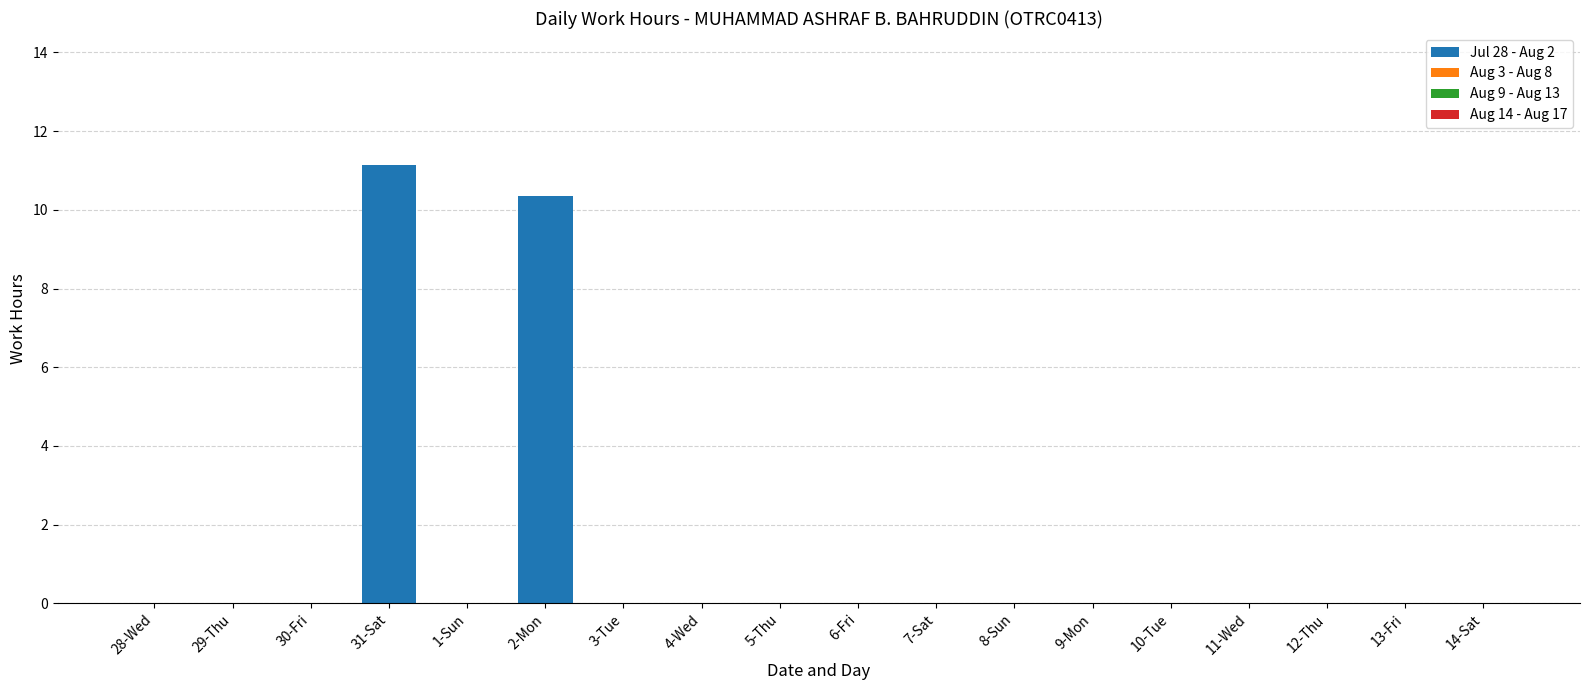

The value at 11-Wed is 0.0. True or false?

True